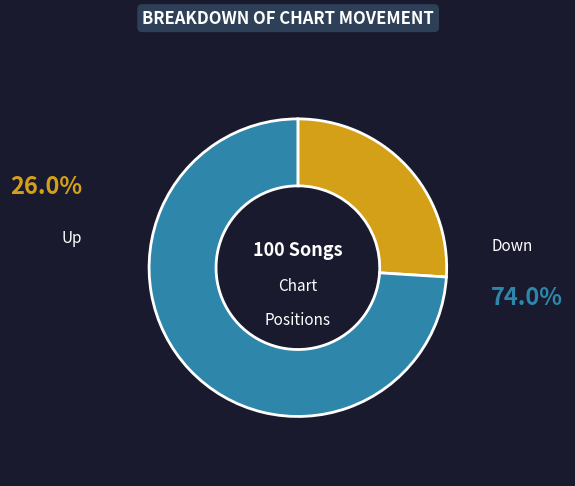

Is there any slice that represents more than half of the pie?

Yes